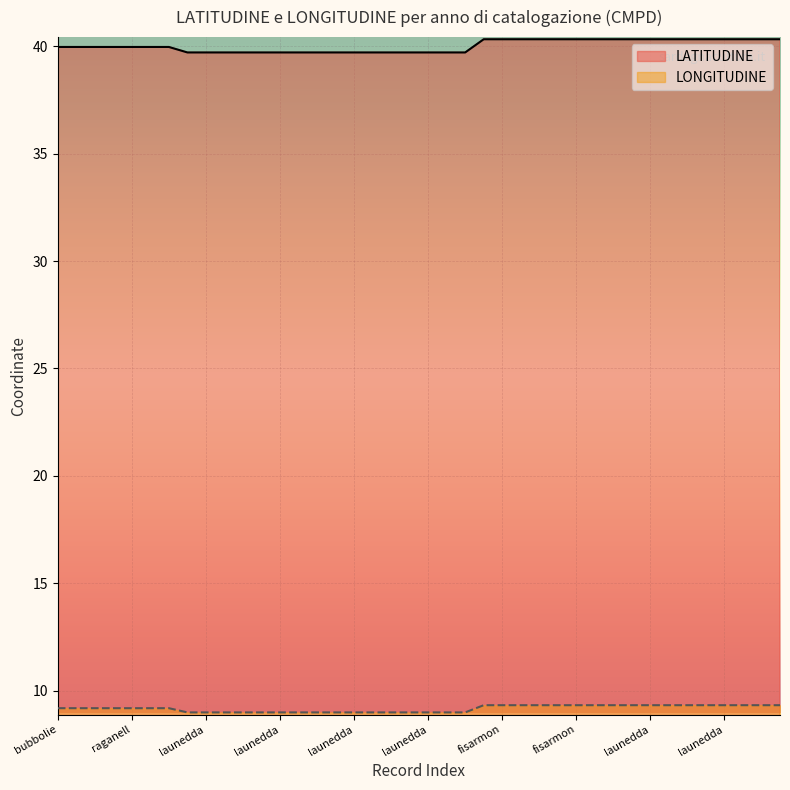

What is the difference between the highest and lowest values at launeddas?

30.7